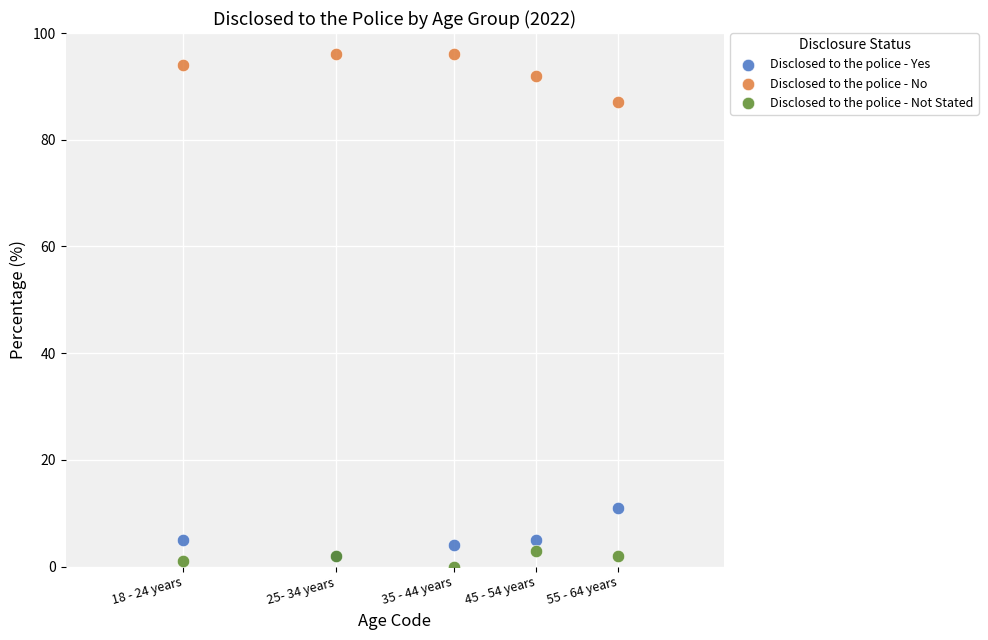

Which series contains the highest Y value?

Disclosed to the police - No